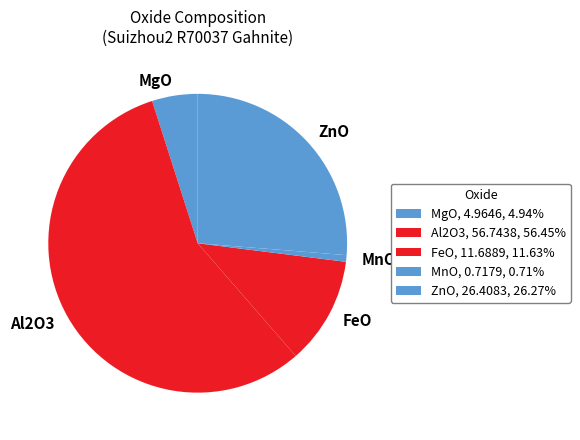

What is the majority slice?

Al2O3